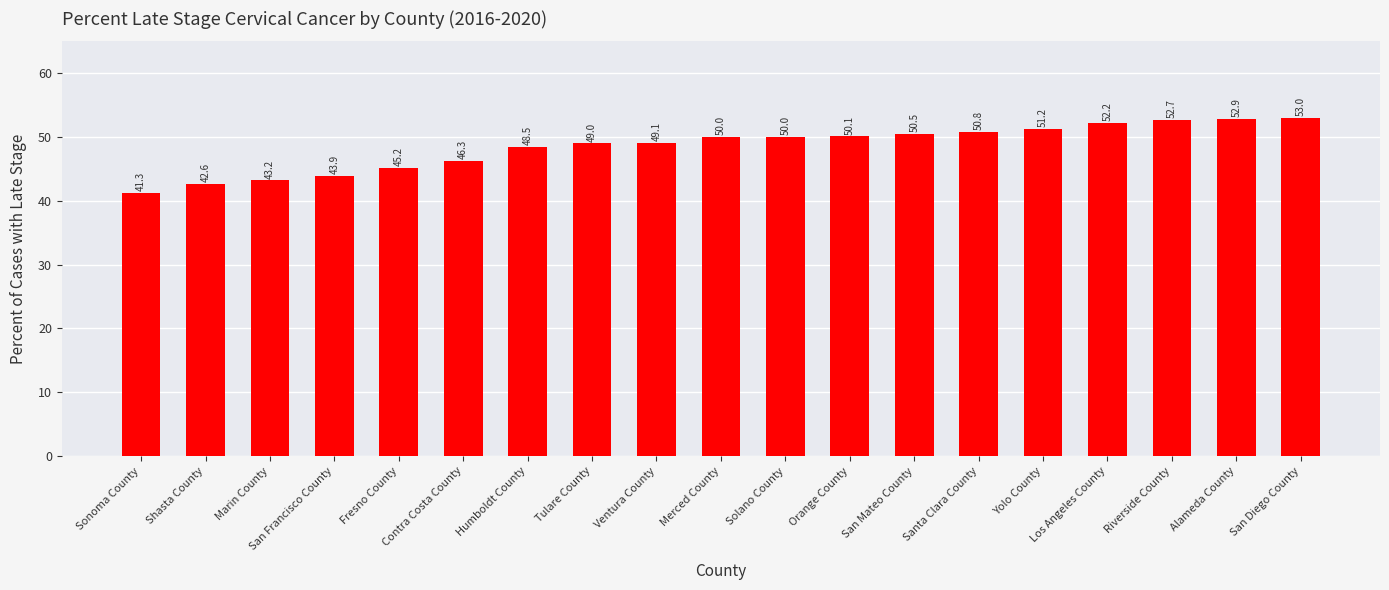

Are the bars horizontal?

No